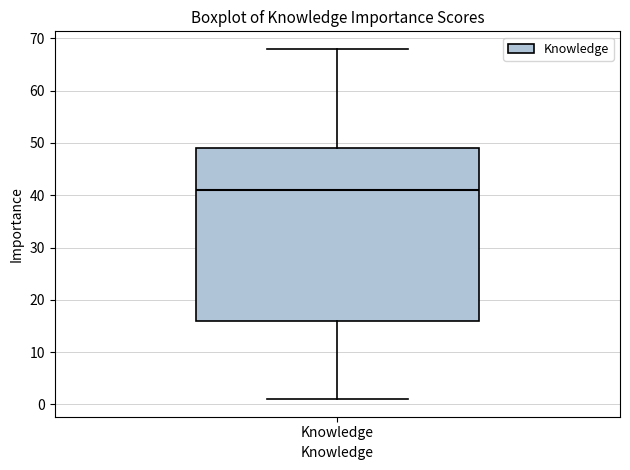

Read this box plot against the y-axis: the position of the median line, the range covered by the box, and the ends of both whiskers. The values are not printed on the chart, so give them approximately, as read against the axis.

median 41, box 16 to 49, whiskers 1 to 68